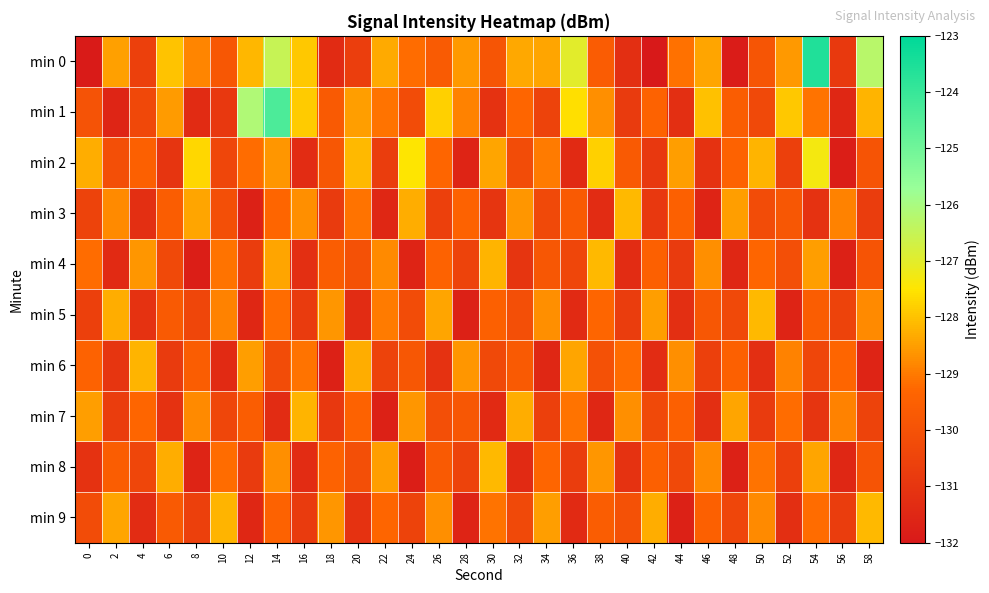

What is the smallest value displayed?

-132.0